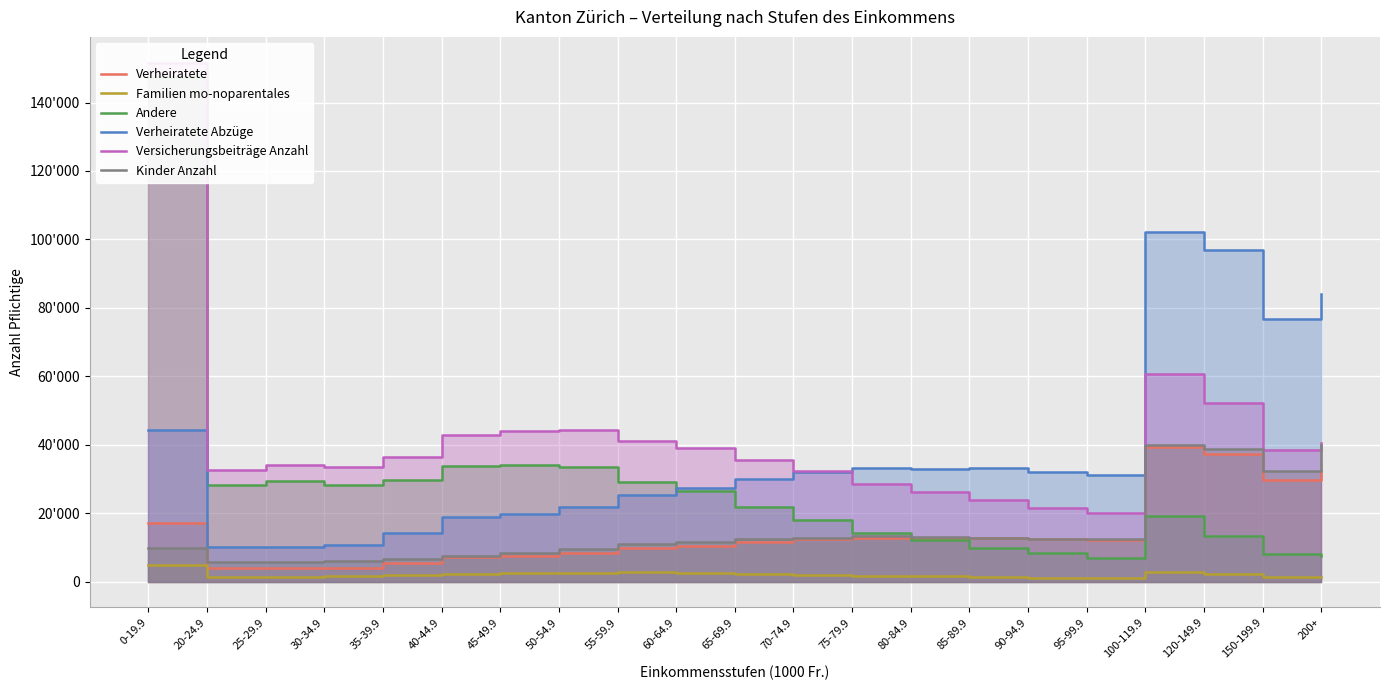

Which has a higher value, 150-199.9 or 80-84.9?

150-199.9